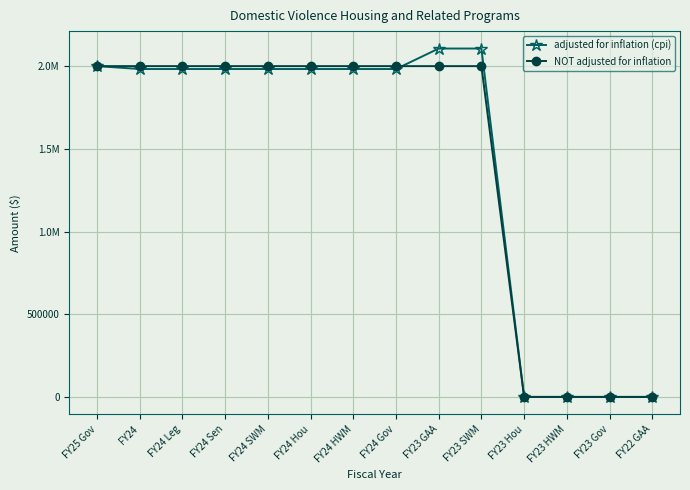

What is the sum of the adjusted for inflation (cpi) values at FY24 SWM and FY23 Gov?

1982474